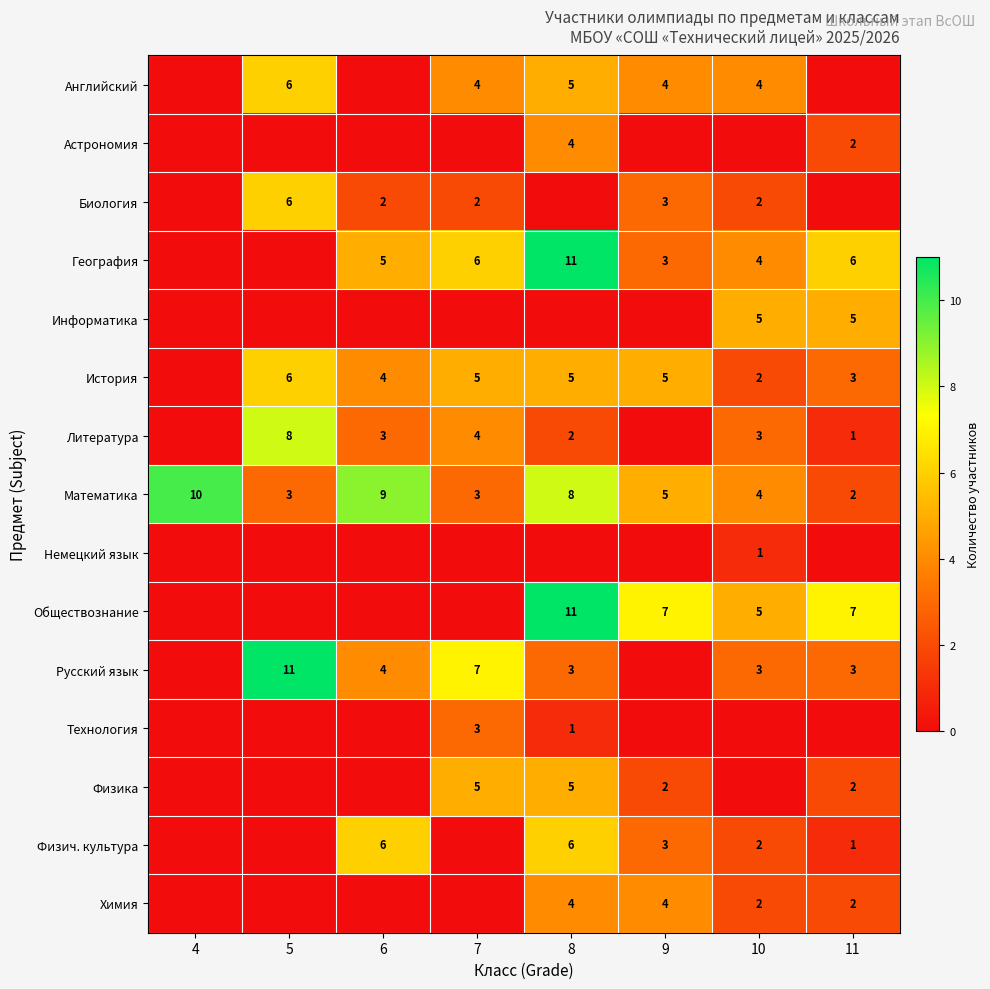

Count the Математика values in the range 3 to 9.

6